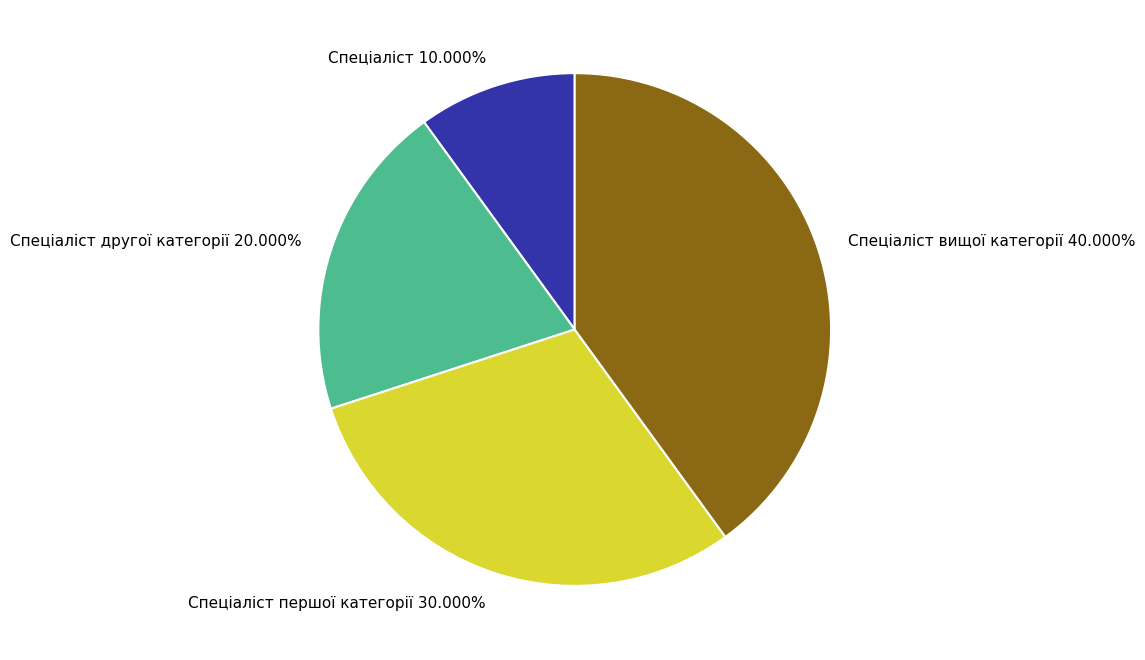

Between Спеціаліст першої категорії and Спеціаліст, which is larger?

Спеціаліст першої категорії